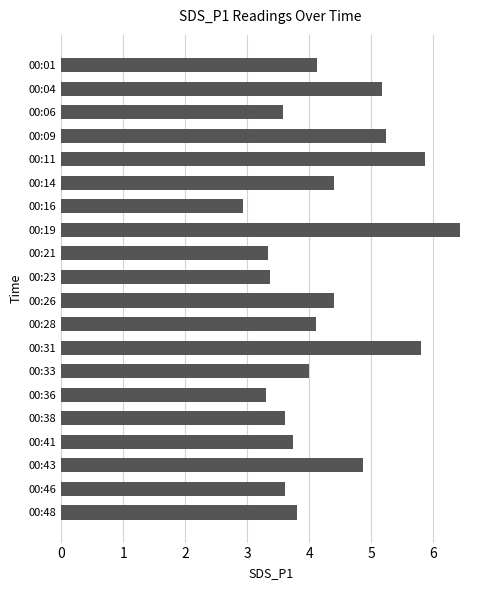

At which category does the chart reach its minimum across all series?

00:16